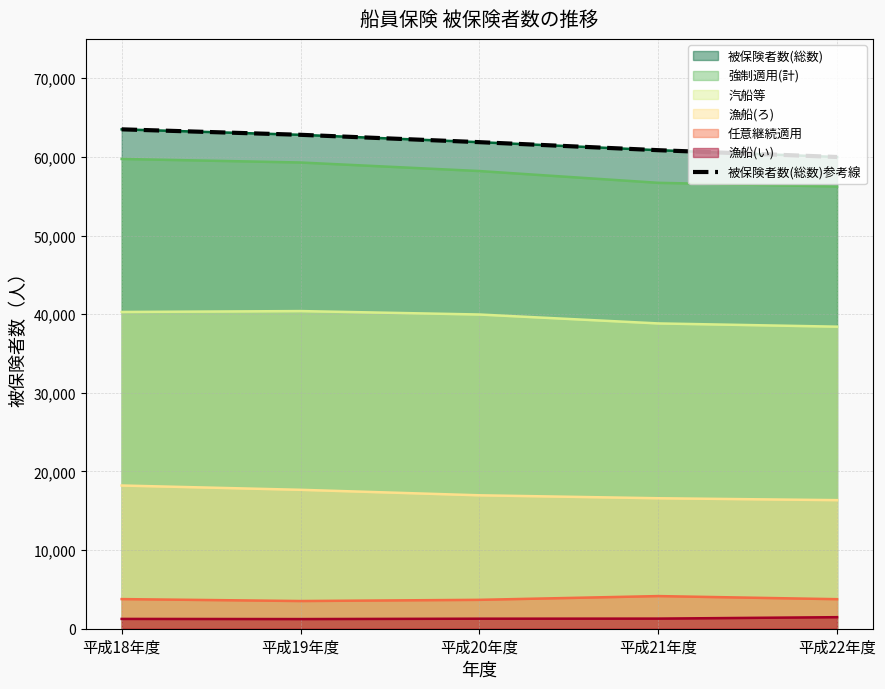

The value at 平成22年度 is 21194. True or false?

False